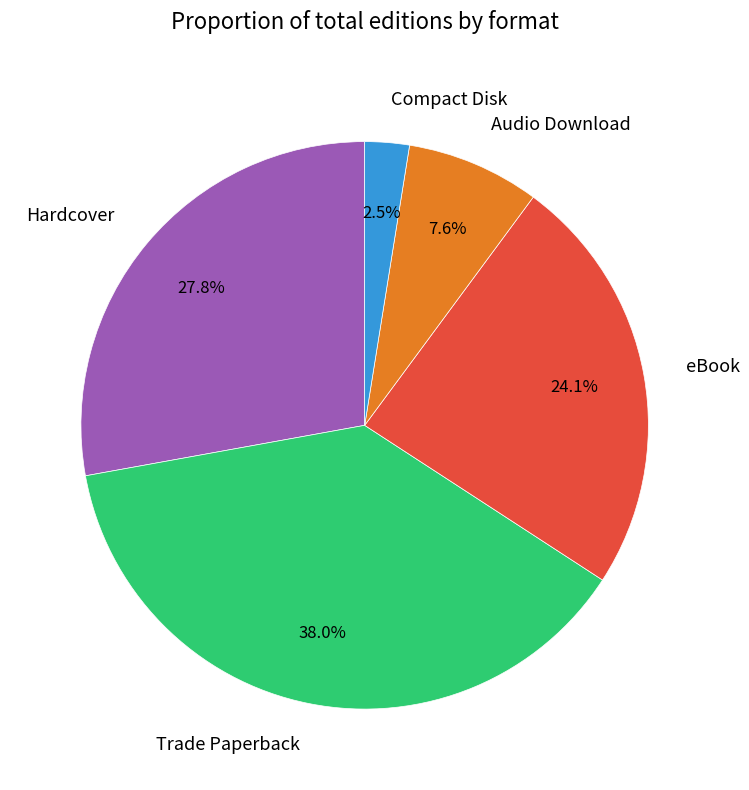

Approximately how many times larger is the value at Hardcover compared to Trade Paperback?

0.7